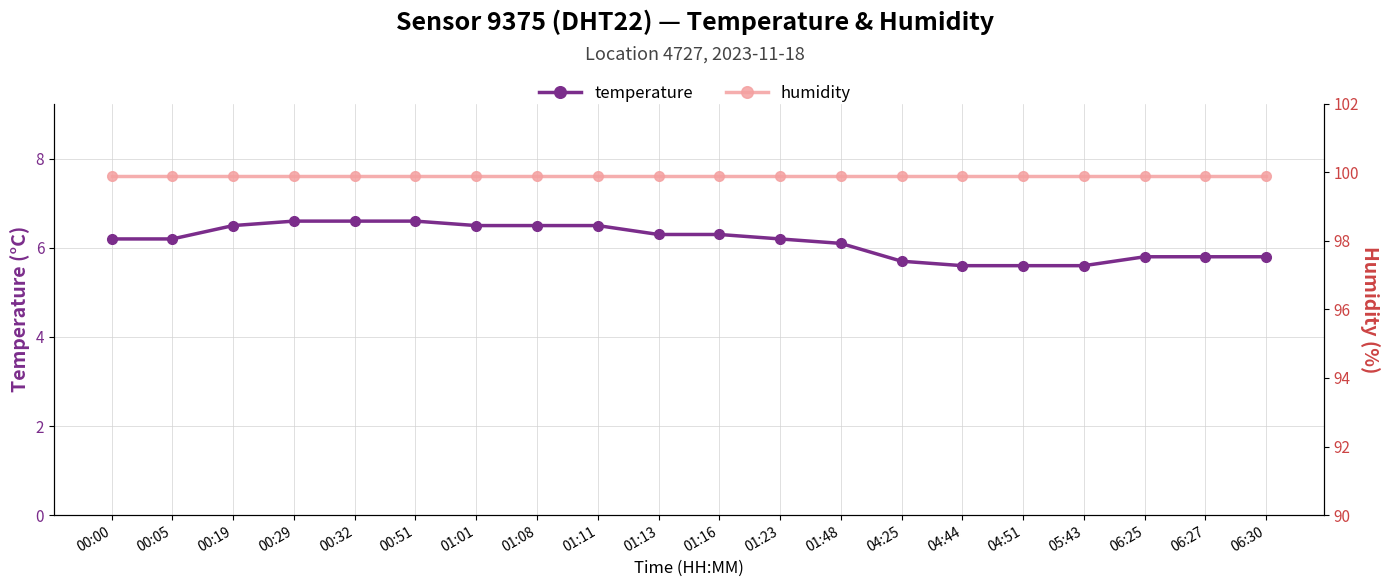

Which category has the highest value in the humidity series?

00:00